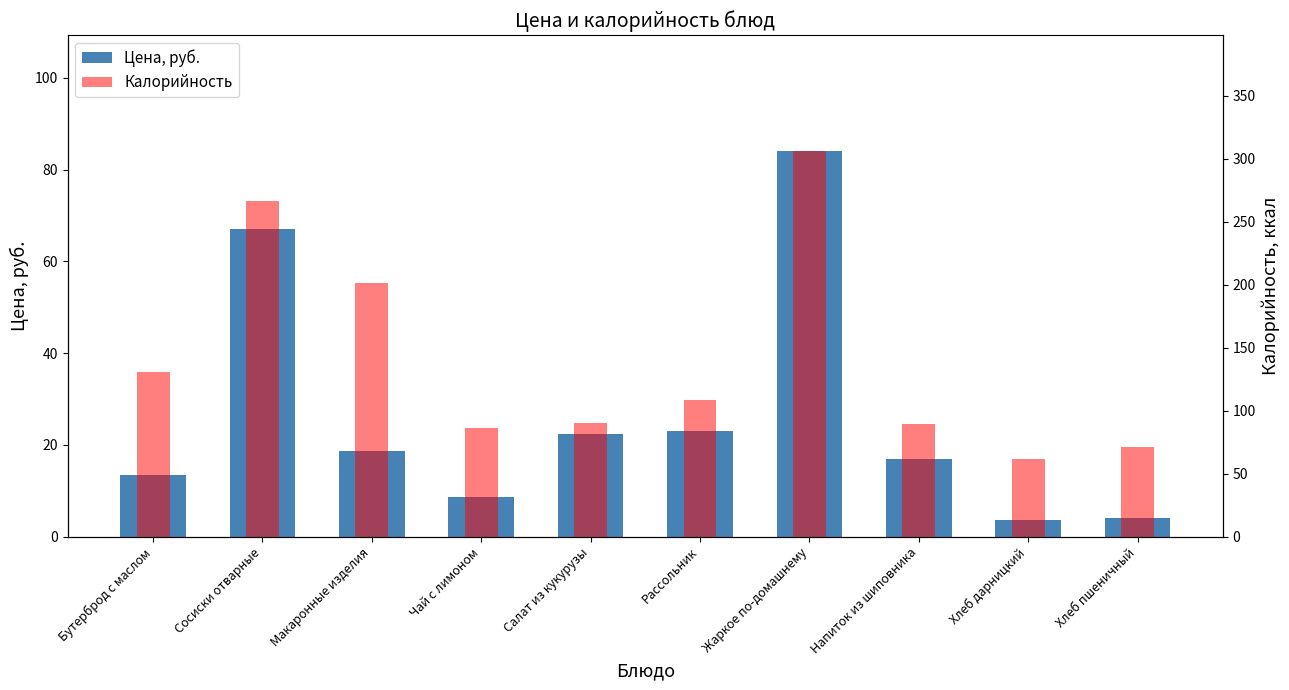

The Цена, руб. series shows 13.3 at Бутерброд с маслом. True or false?

True